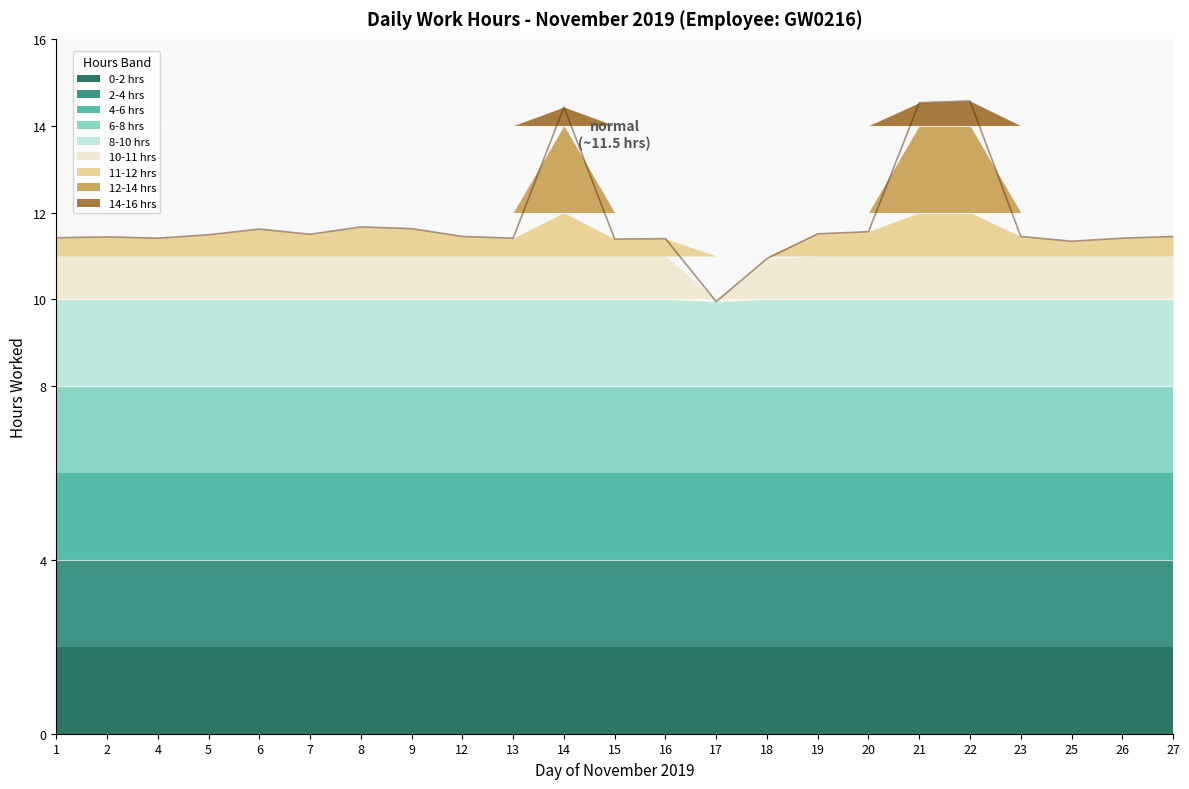

Reading left to right, extract all data points from this chart.

11.4	11.4	11.4	11.5	11.6	11.5	11.7	11.6	11.4	11.4	14.4	11.4	11.4	9.9	10.9	11.5	11.6	14.5	14.6	11.4	11.3	11.4	11.4